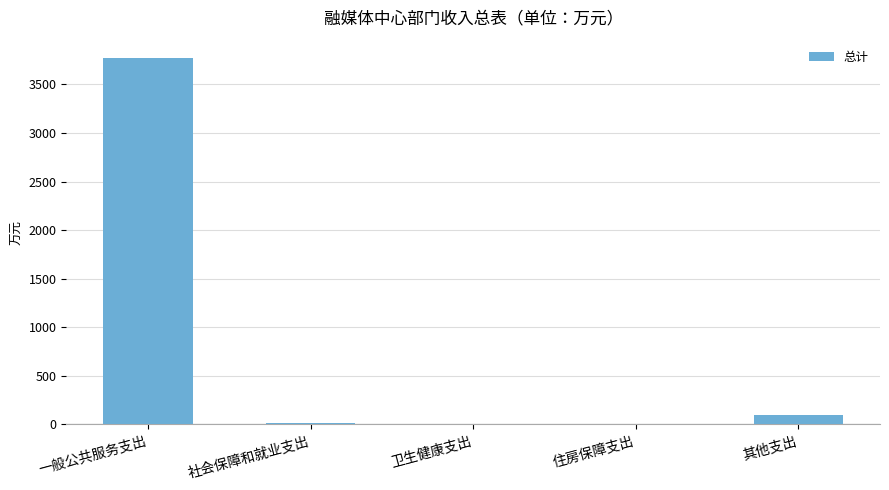

The value at 一般公共服务支出 is 6497.0. True or false?

False